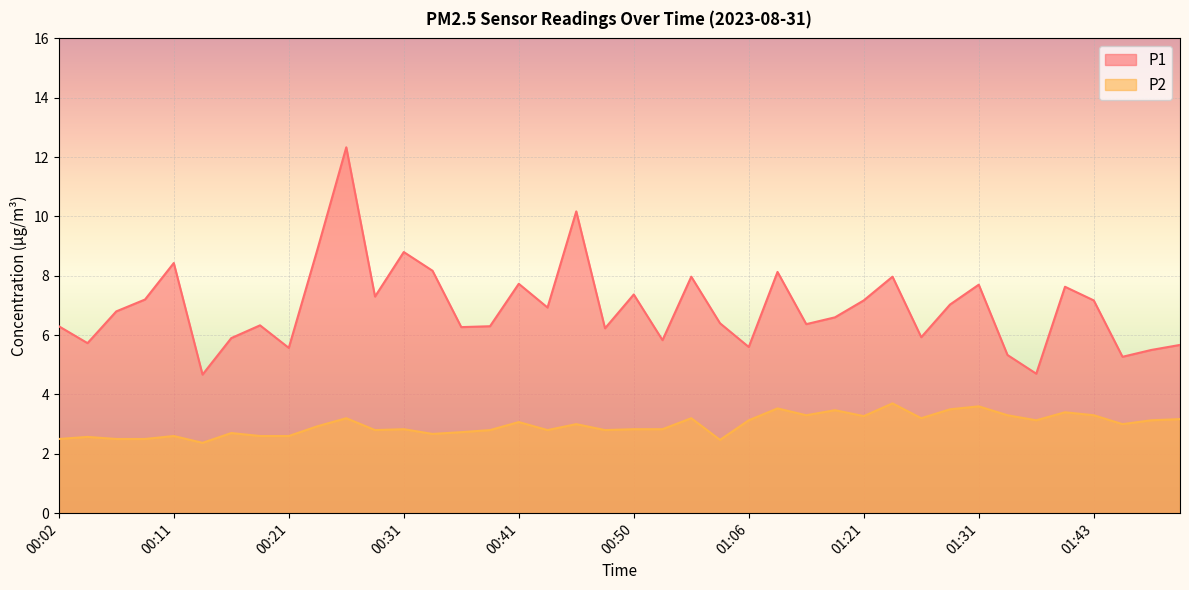

How many values in the P2 series are below 3?

20